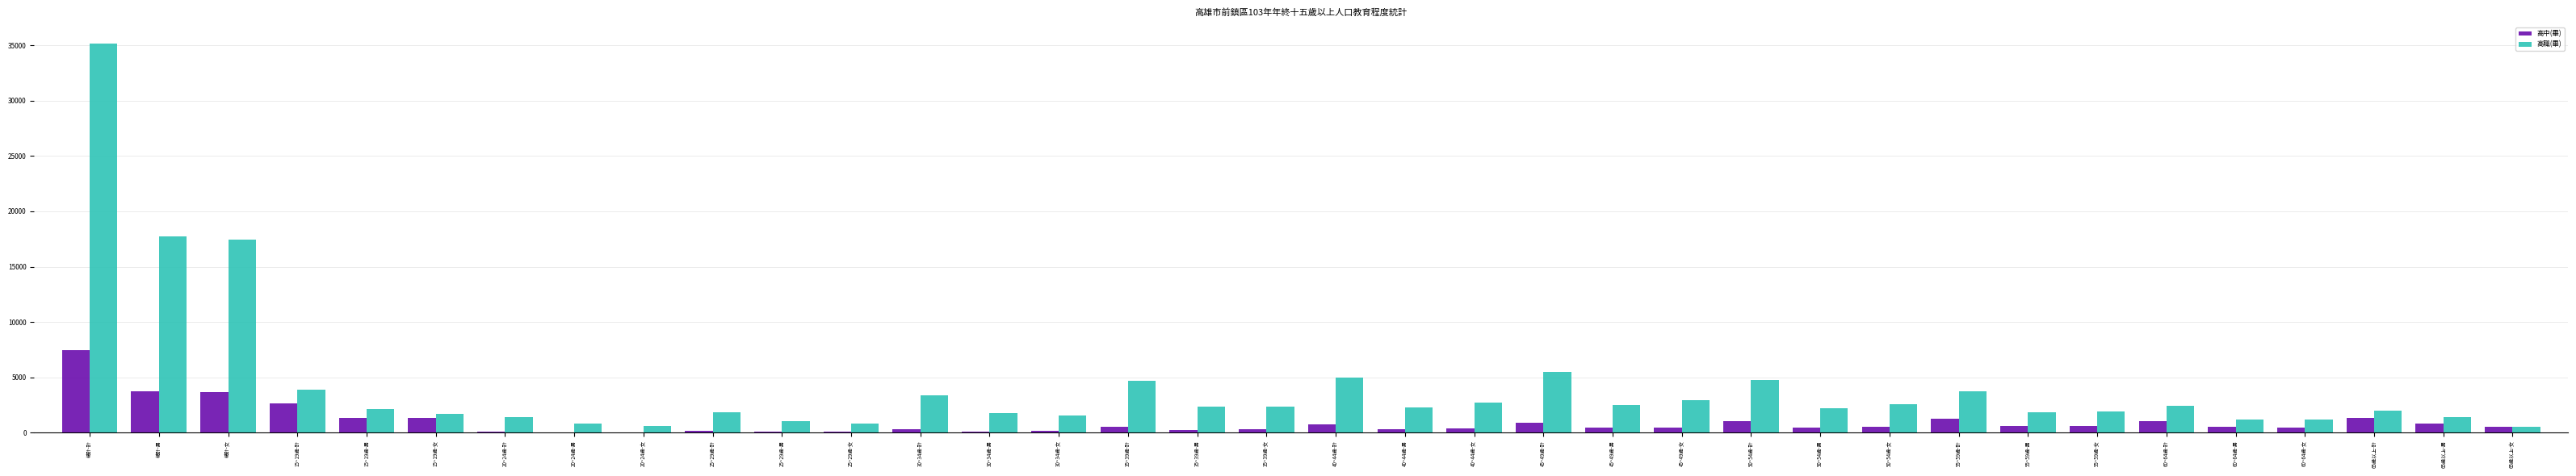

Are the bars horizontal?

No